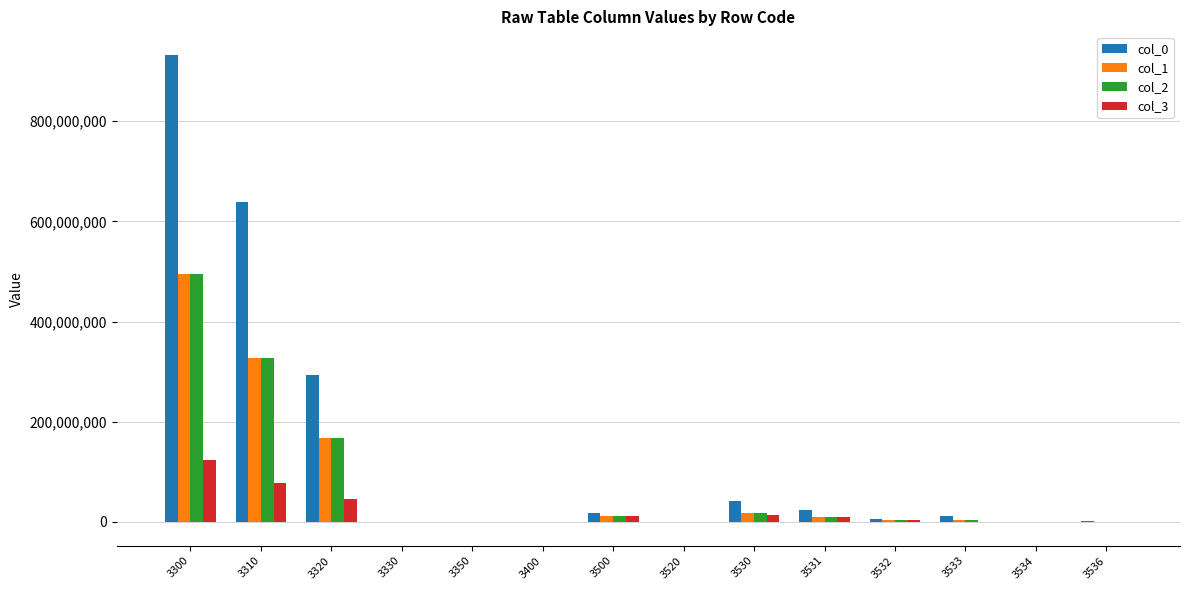

Between 3530 and 3536, which series saw the biggest shift?

col_0